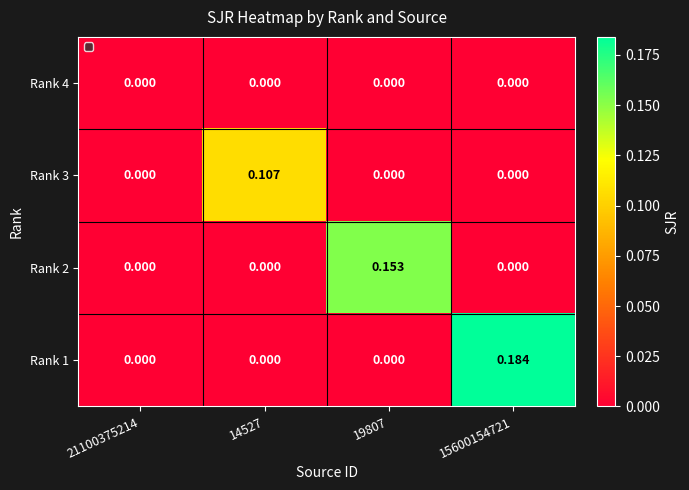

How many values in Rank 3 are above zero?

1